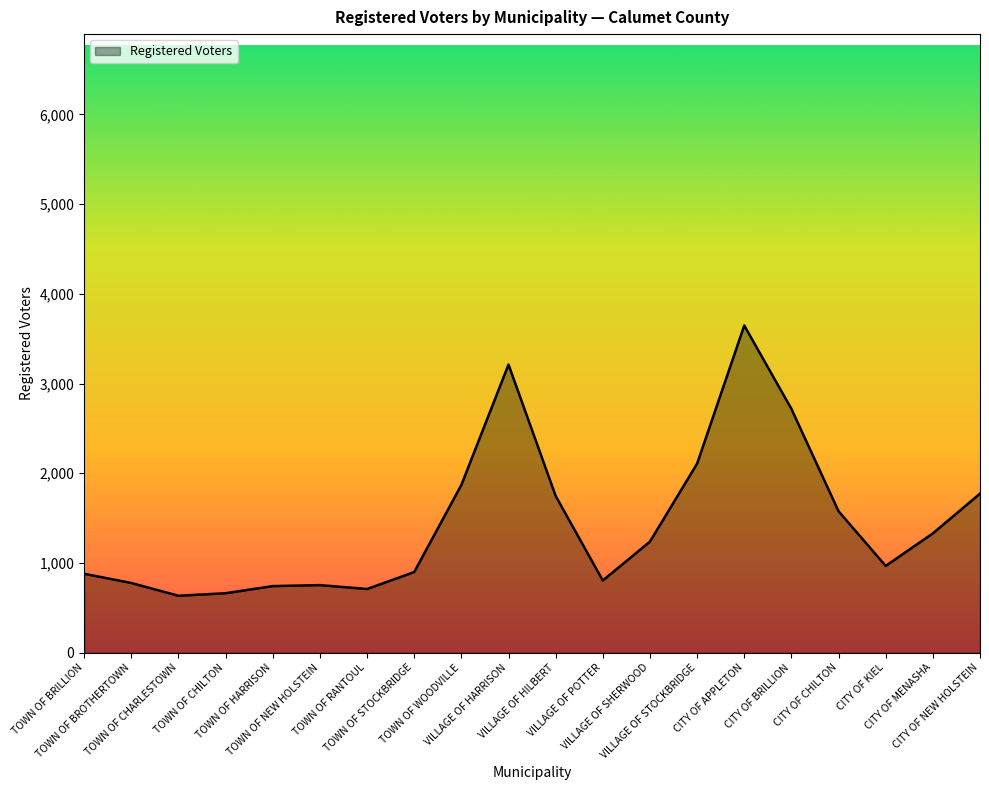

True or false: the data shows 856 at CITY OF NEW HOLSTEIN.

False